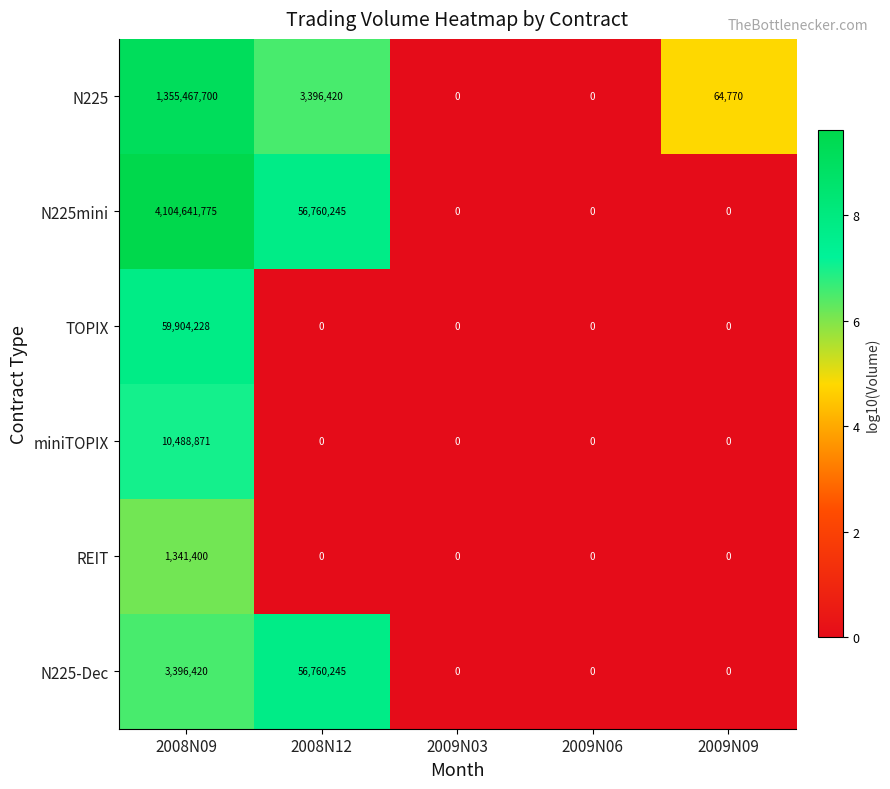

What is the spread (max minus min) of values at 2009N09?

64770